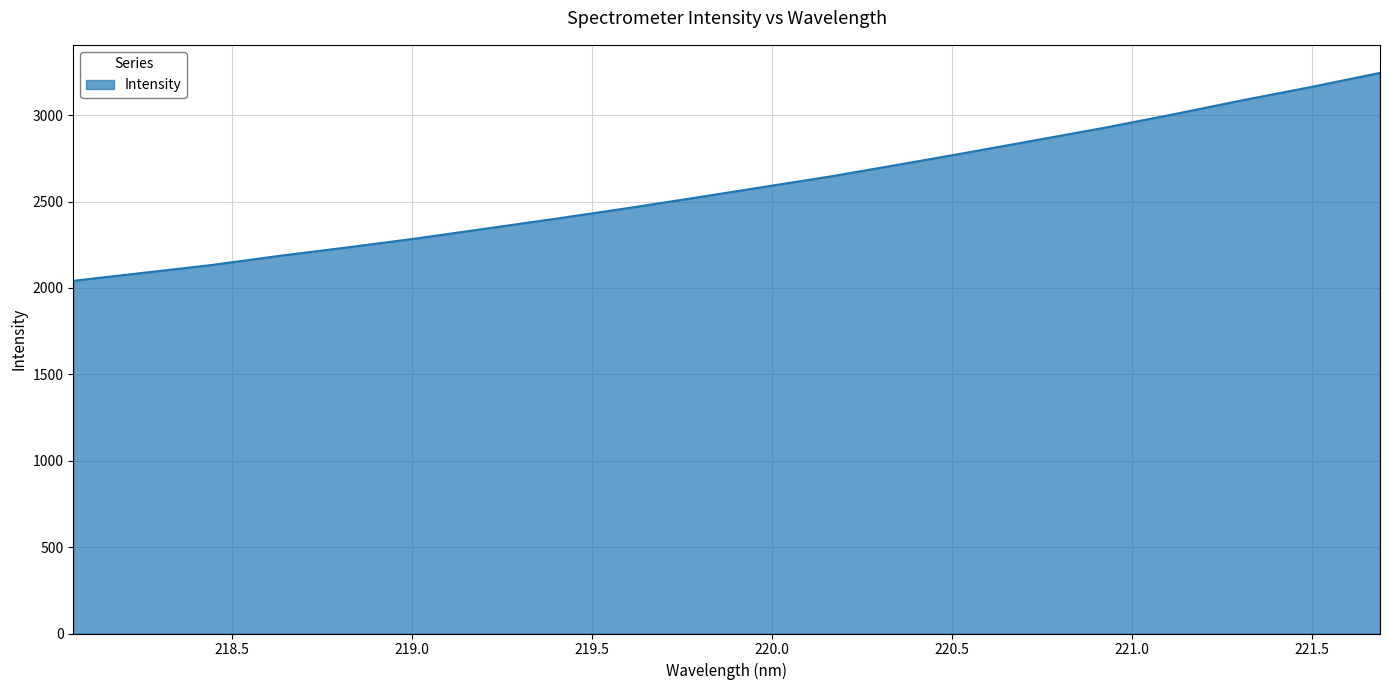

What is the greatest value displayed?

3245.3